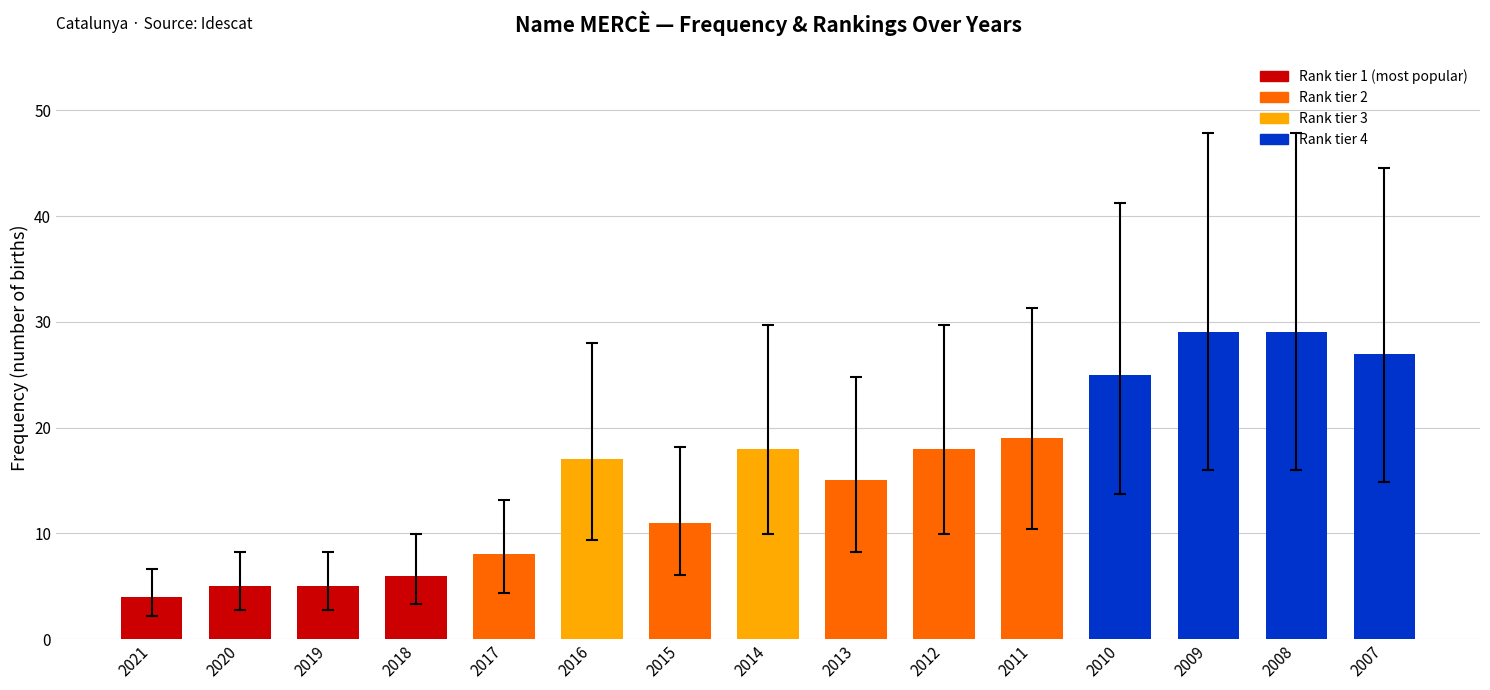

True or false: the data shows 47 at 2007.

False